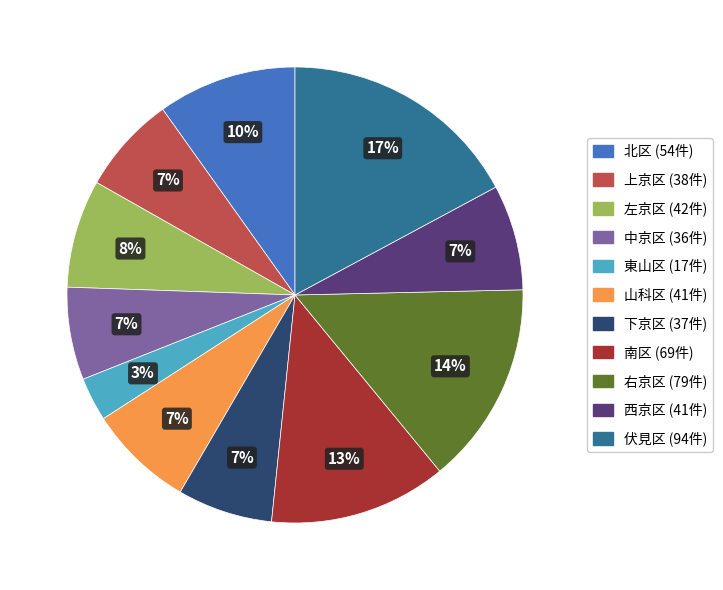

What percentage is the 東山区 slice, to the nearest percent?

3%